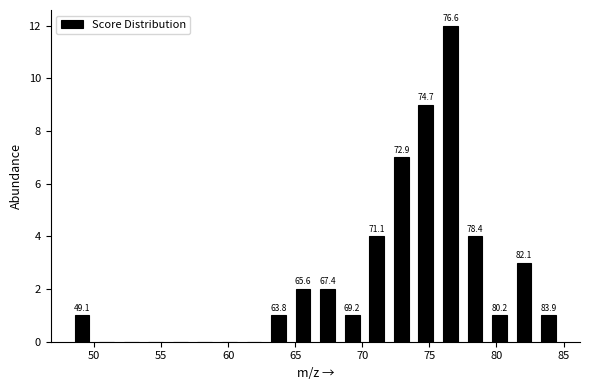

Read against the x-axis, roughly where is the centre of the tallest bar?

76.5